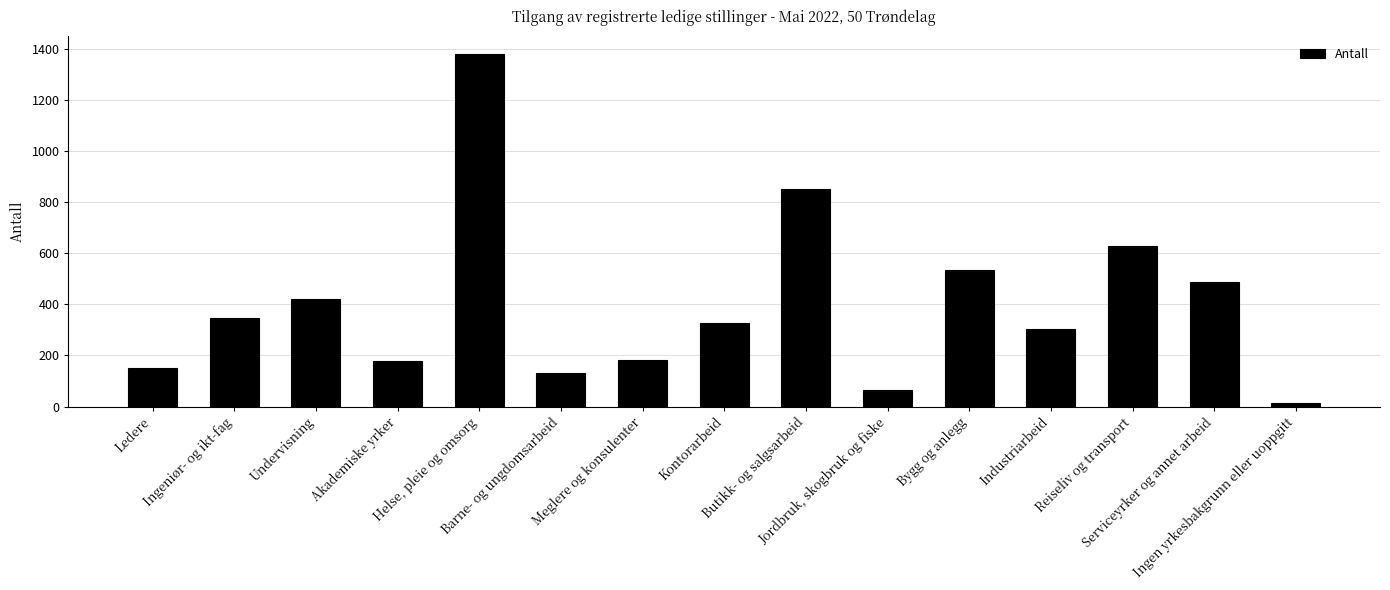

What is the ratio of the value at Akademiske yrker to the value at Ingeniør- og ikt-fag?

0.5